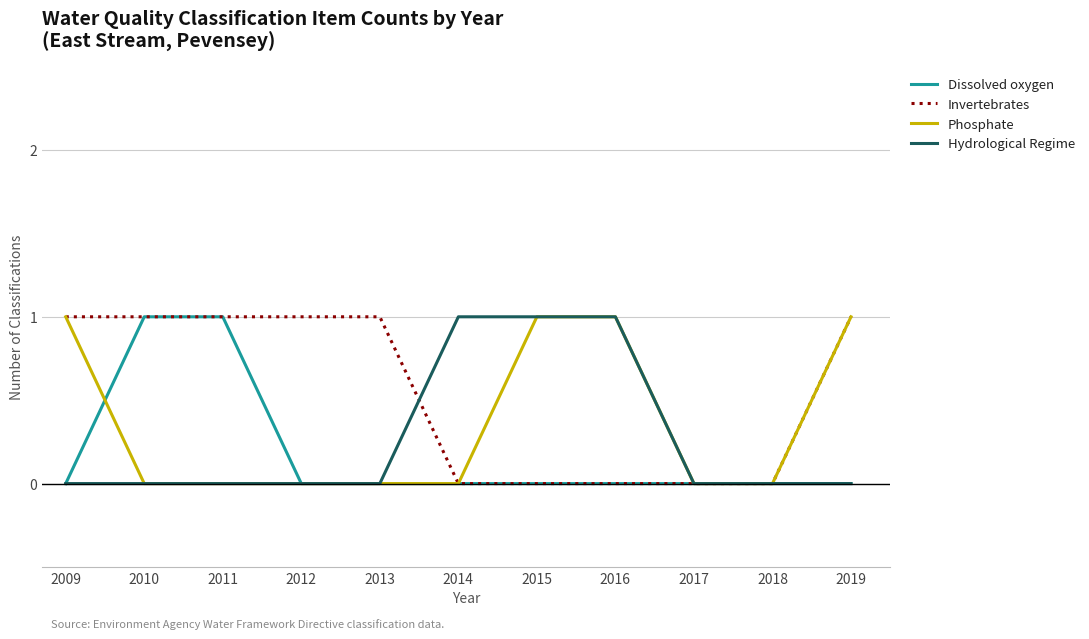

What is the difference between the highest and lowest values at 2011?

1